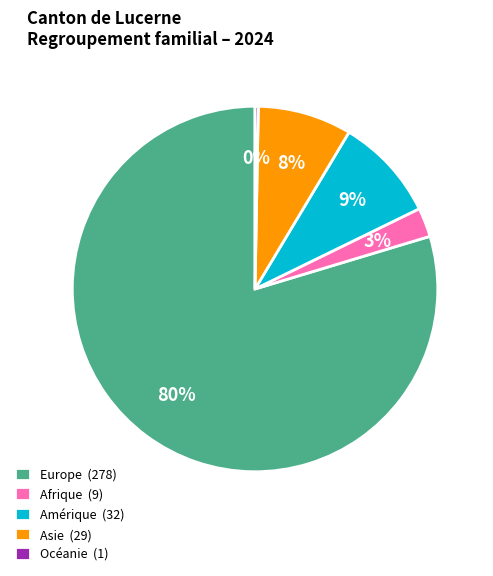

Rank the categories by value from lowest to highest.

Océanie, Afrique, Asie, Amérique, Europe